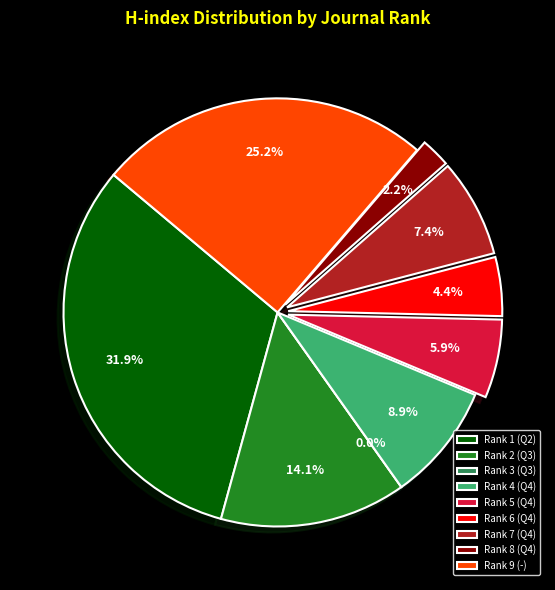

Does Rank 5 (Q4) account for over 50% of the chart?

No